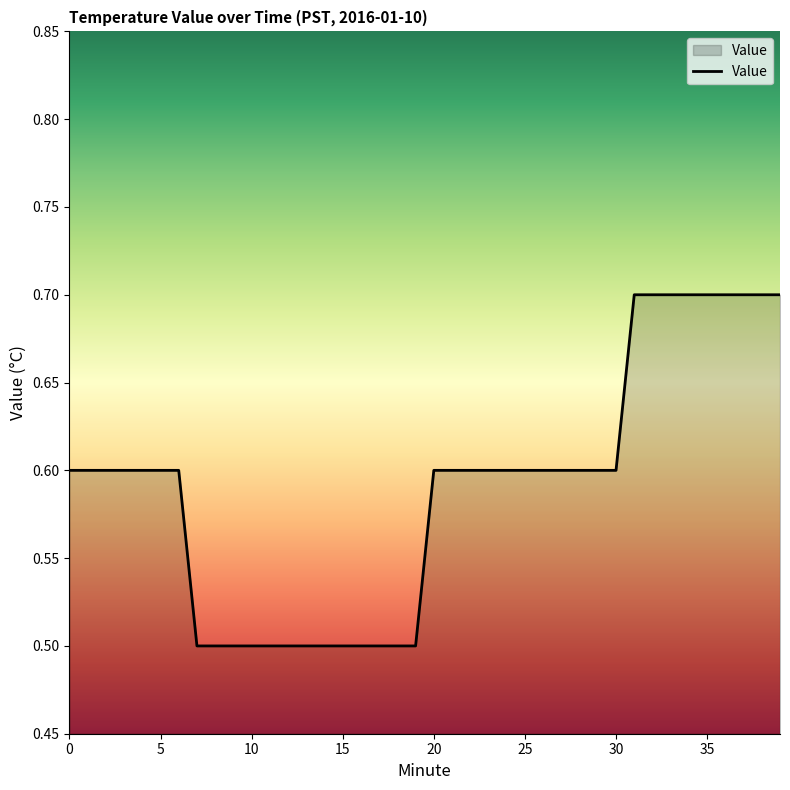

What is the maximum value shown in the chart?

0.7